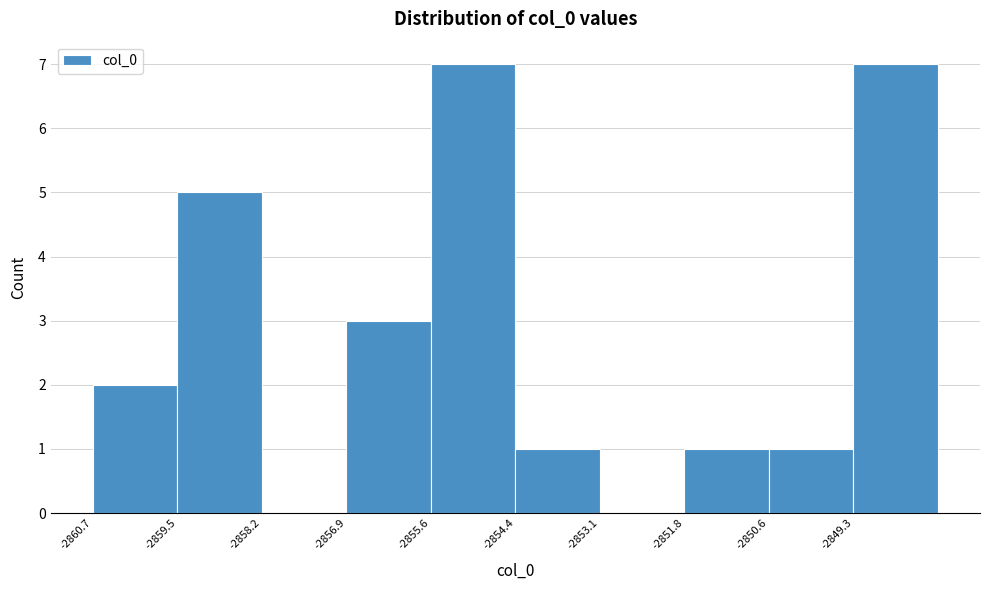

Reading left to right, transcribe this chart: for each bar, give the range it covers on the x-axis and its height. Neither the bar edges nor the heights are printed on the chart, so give them approximately, as read against the axes.

-2860.8 to -2859.4: 2
-2859.4 to -2858.2: 5
-2858.2 to -2857.0: 0
-2857.0 to -2855.6: 3
-2855.6 to -2854.4: 7
-2854.4 to -2853.0: 1
-2853.0 to -2851.8: 0
-2851.8 to -2850.6: 1
-2850.6 to -2849.2: 1
-2849.2 to -2848.0: 7